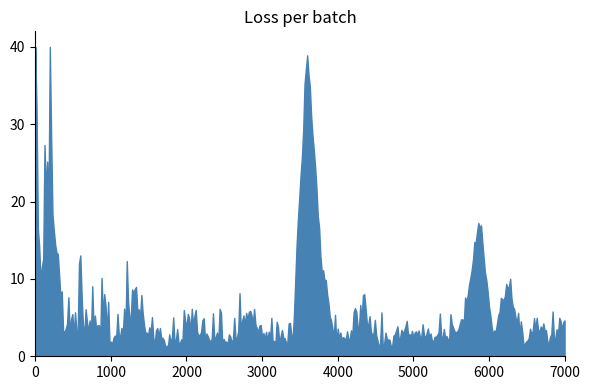

What is the value of the 34th point from the left?

3.7